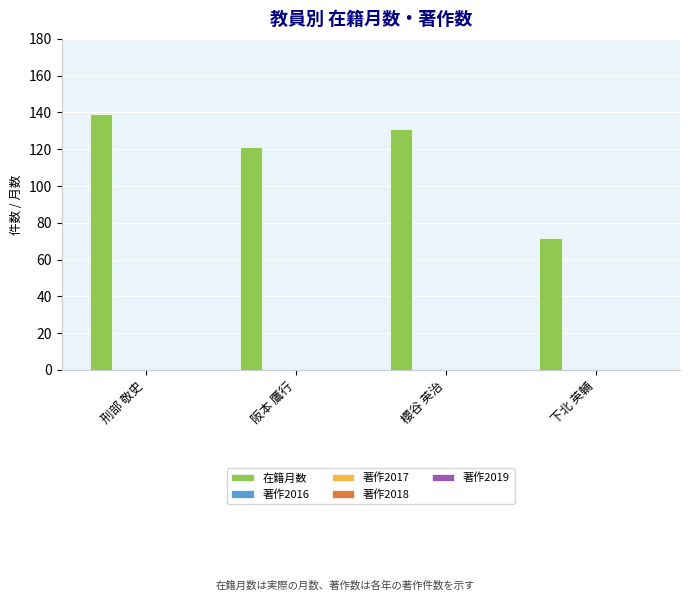

What is the value of the 1st bar from the left?

139